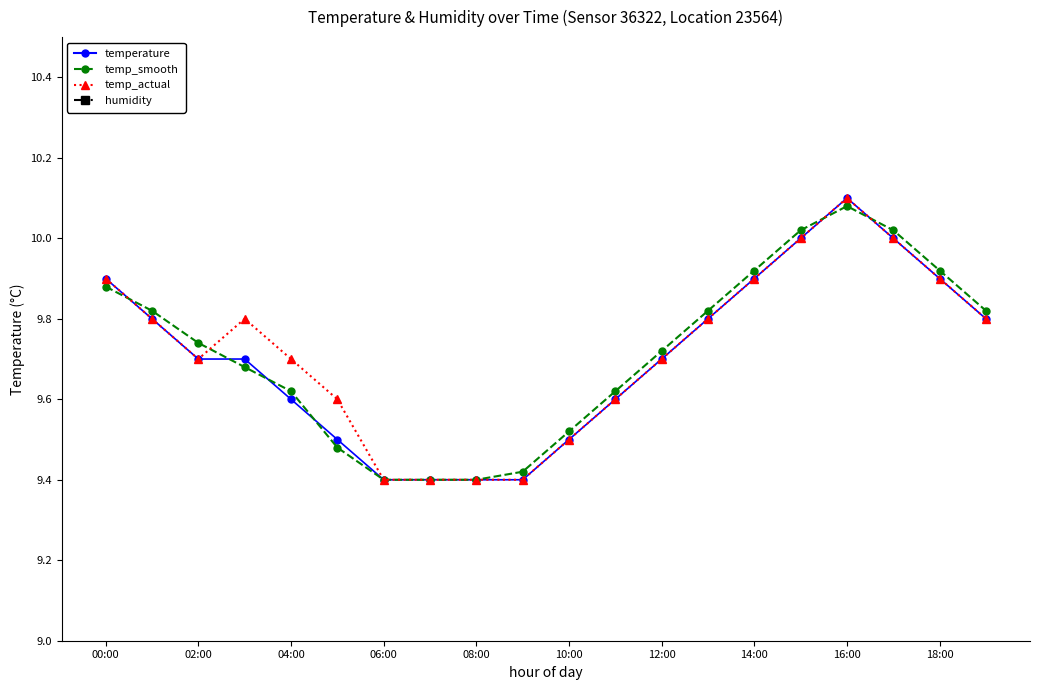

Is the value of humidity at 16 greater than the value of temp_smooth at 11?

No